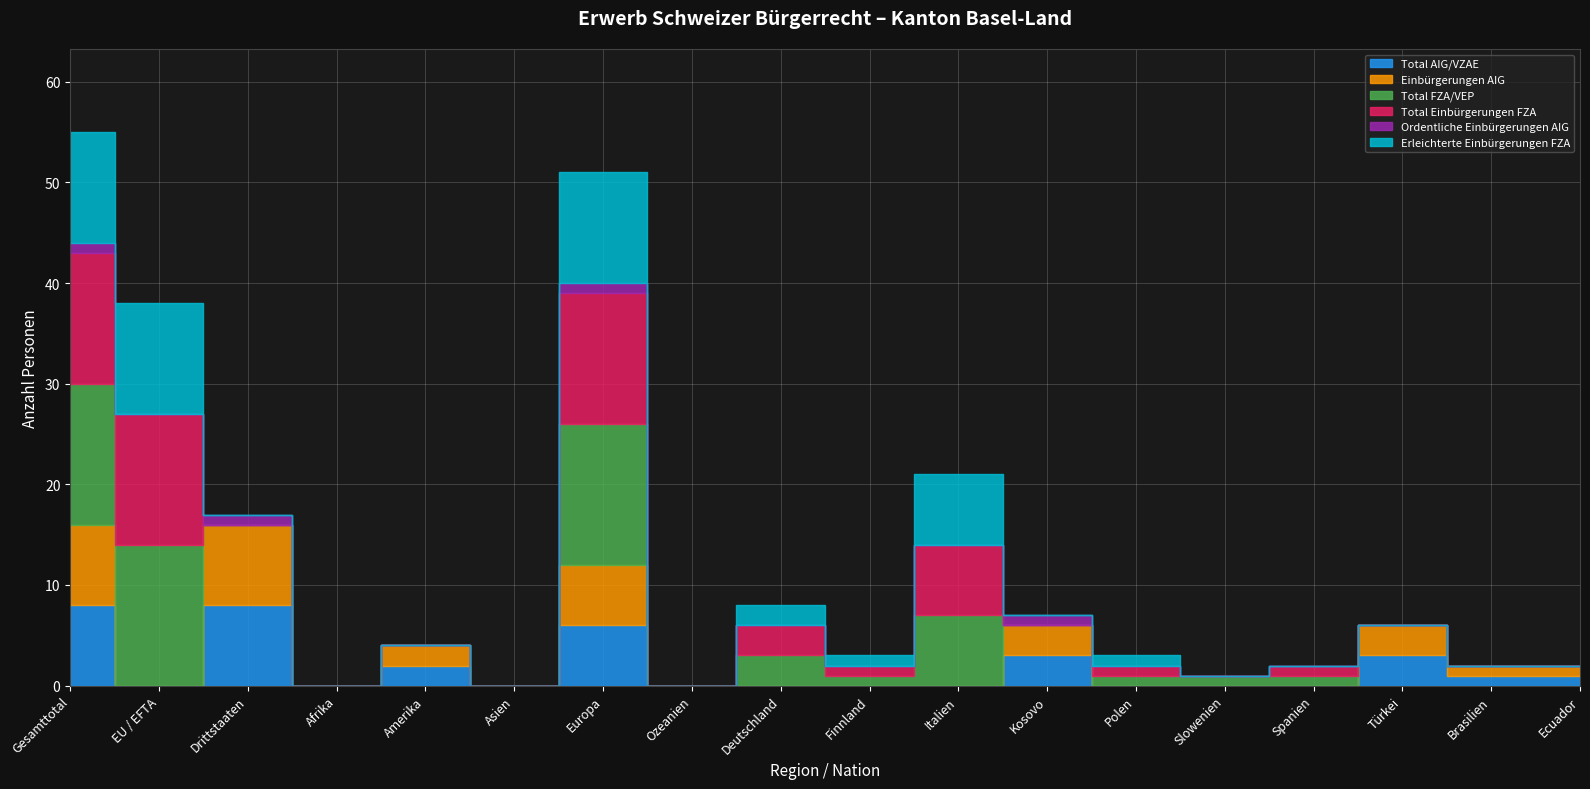

Between which two adjacent categories do Total AIG/VZAE and Total Einbürgerungen FZA first intersect?

EU / EFTA and Drittstaaten